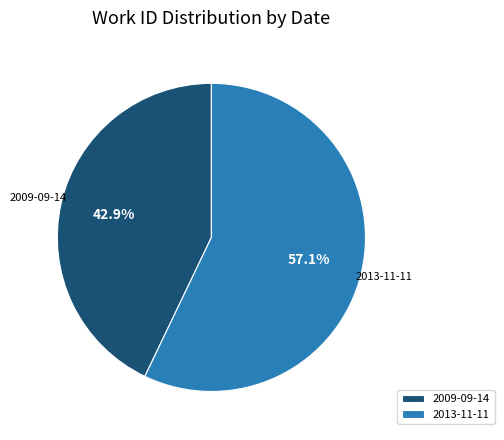

To the nearest percent, what is the combined percentage of 2009-09-14 and 2013-11-11?

100%